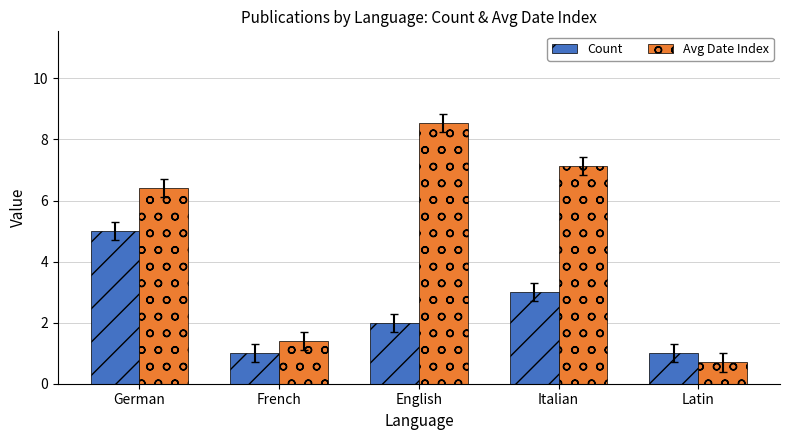

What is the spread (max minus min) of values at French?

0.4